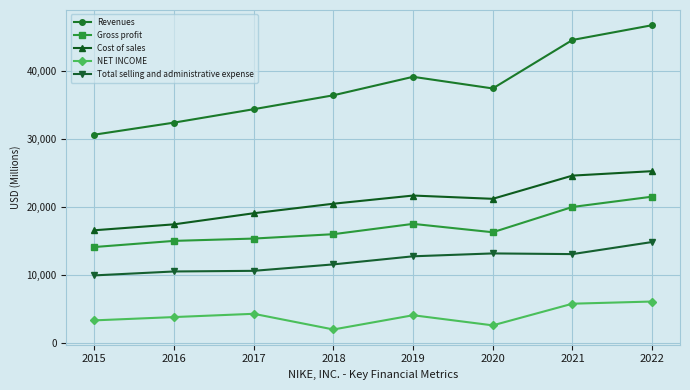

Where is the first local maximum for Cost of sales?

2019